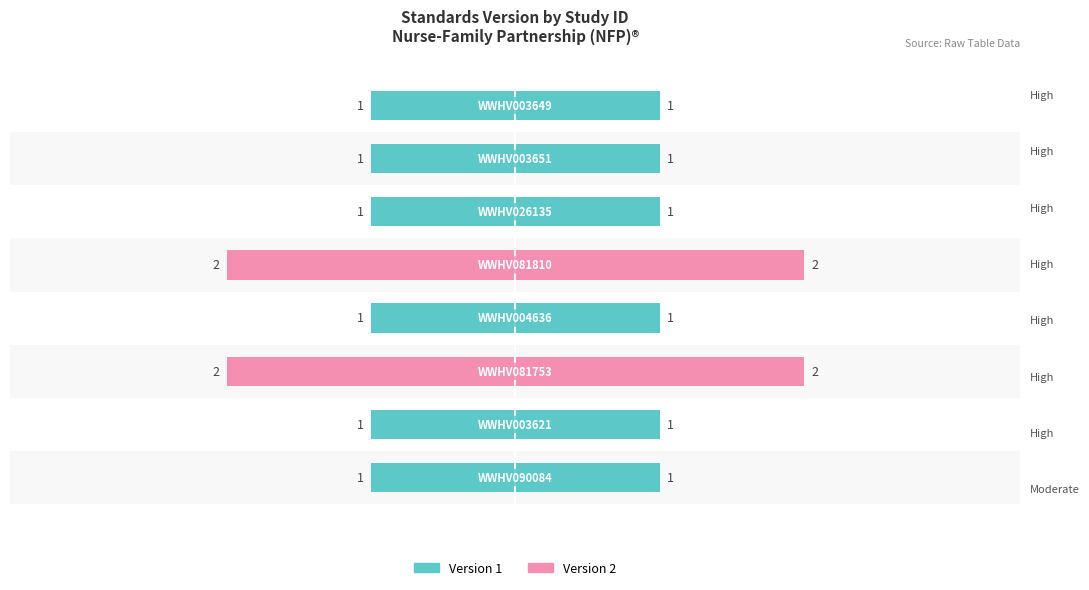

Does the chart contain stacked bars?

No